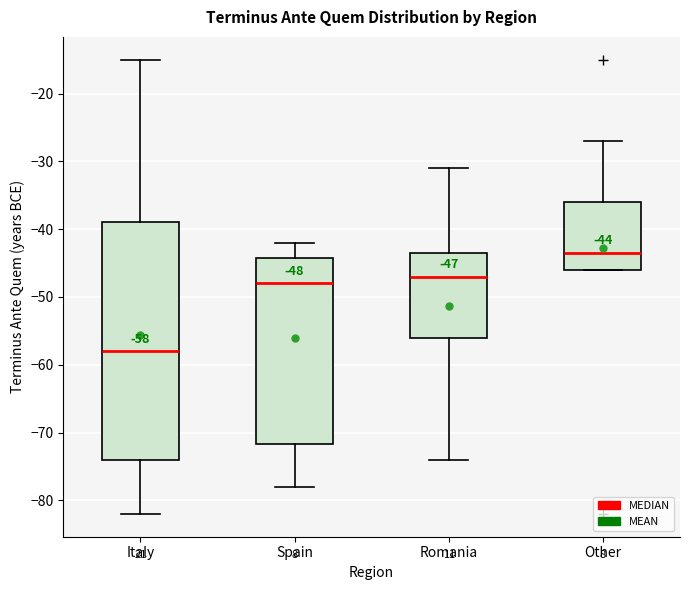

Which box is the tallest, from its lower edge to its upper edge?

Italy